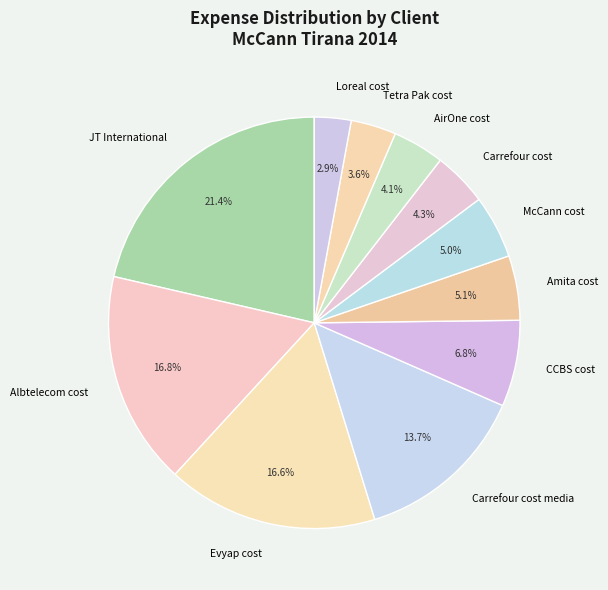

Which has a higher value, McCann cost or Tetra Pak cost?

McCann cost